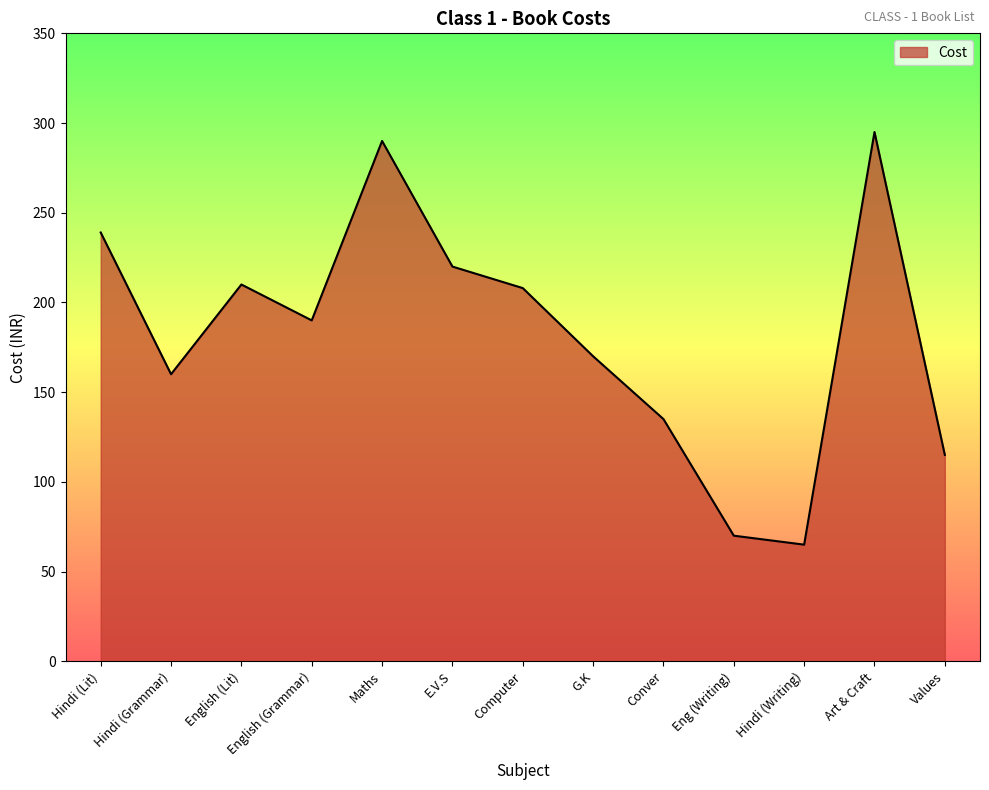

Between Hindi (Writing) and English (Lit), which is larger?

English (Lit)